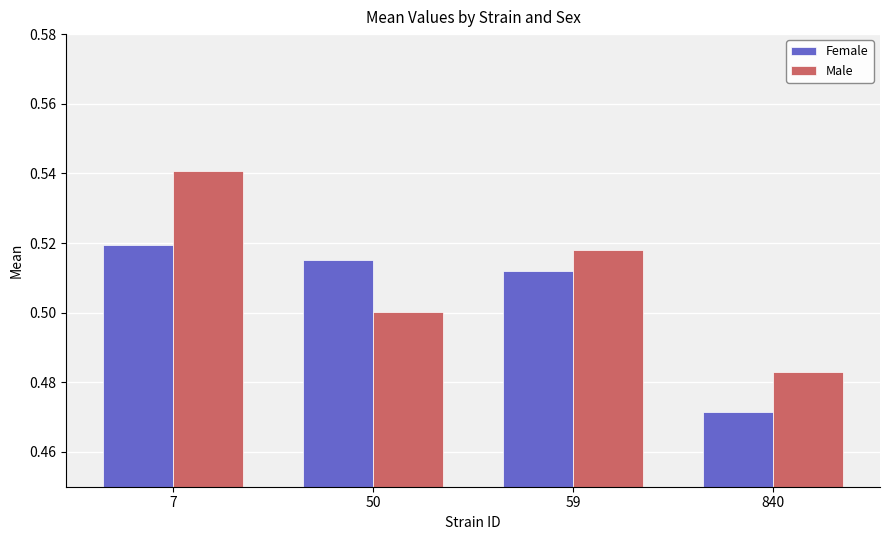

List the series in order of their peak value, lowest first.

Female, Male